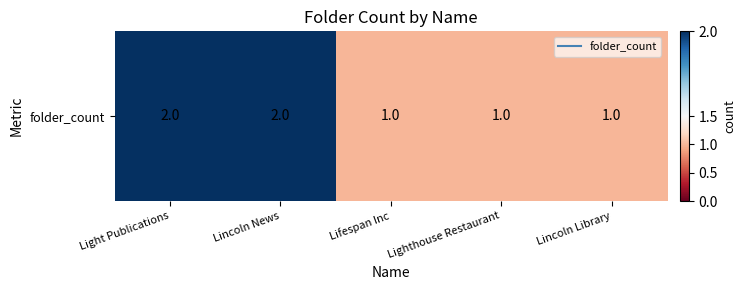

True or false: the data shows 1 at Lifespan Inc.

False